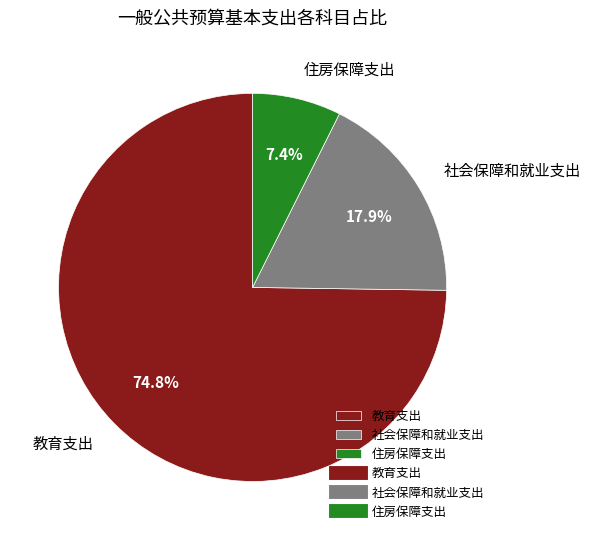

What percentage is the 住房保障支出 slice, to the nearest percent?

7%